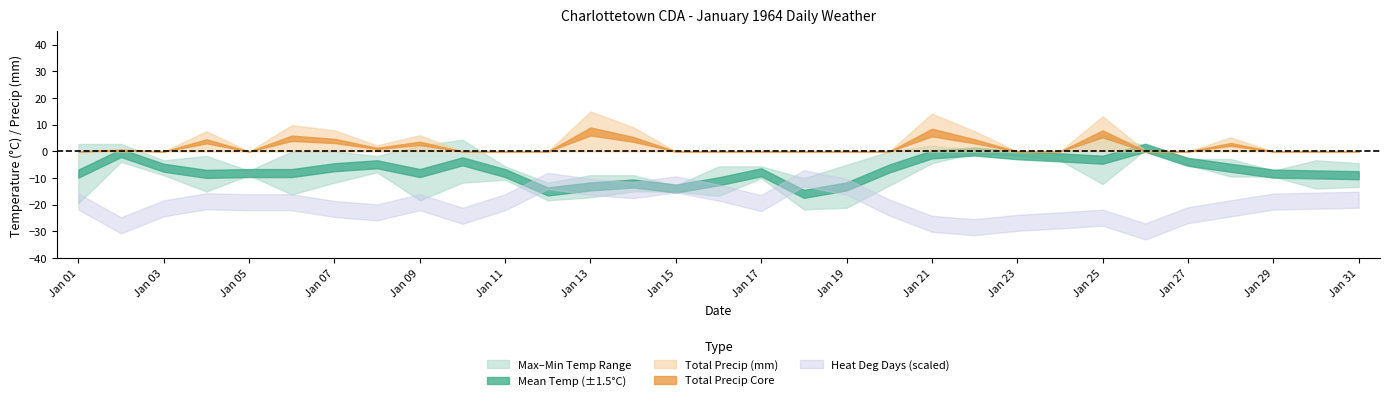

At which category is the sum across all series the highest?

21